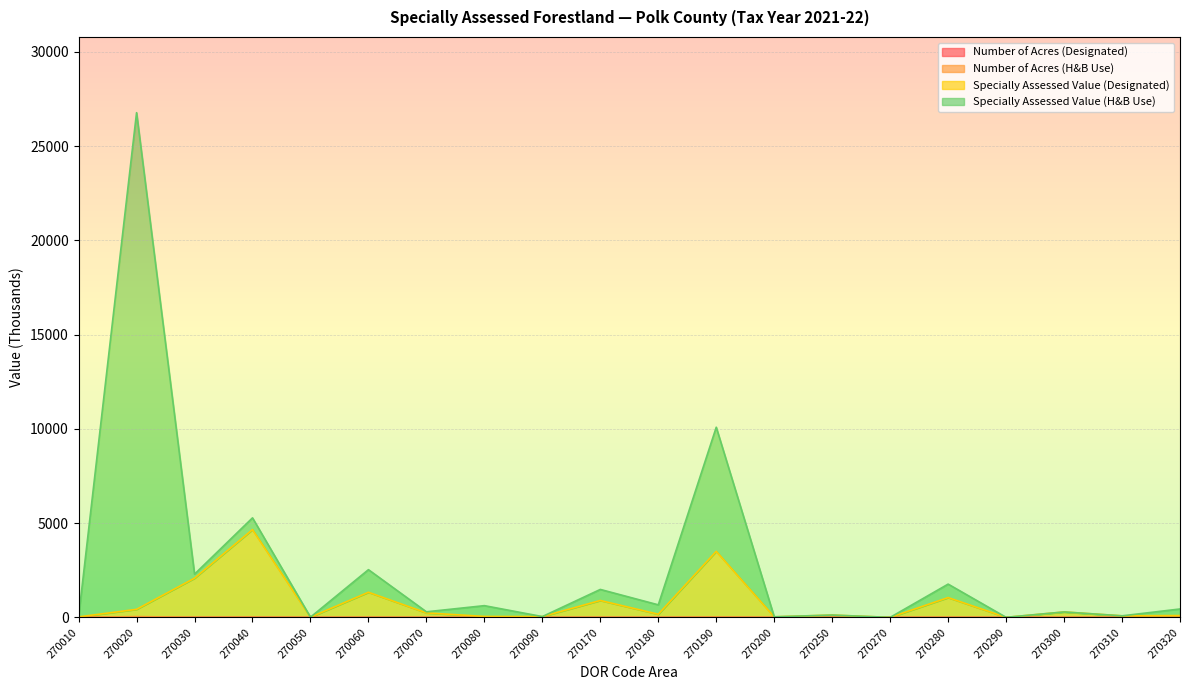

At which category is the sum across all series the highest?

270020